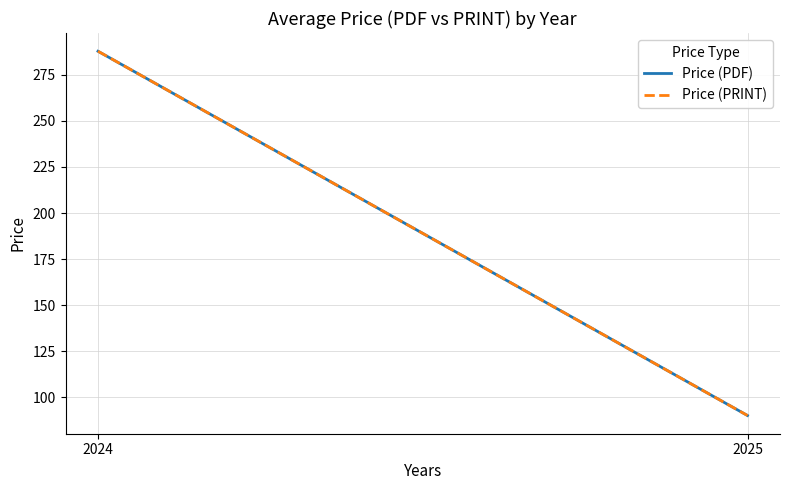

What is the difference between the Price (PRINT) values at 2025 and 2024?

197.5